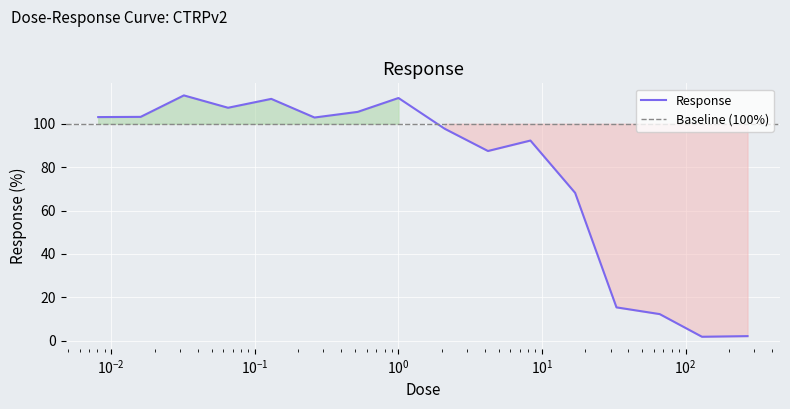

Where is the first local maximum?

0.032